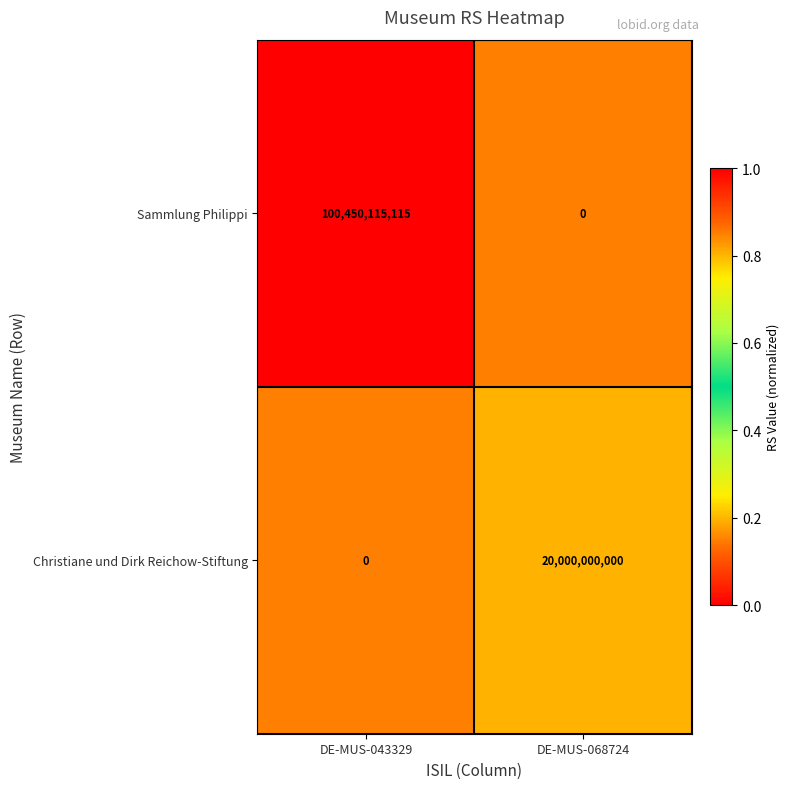

List the series in order of their overall mean, highest first.

Sammlung Philippi, Christiane und Dirk Reichow-Stiftung